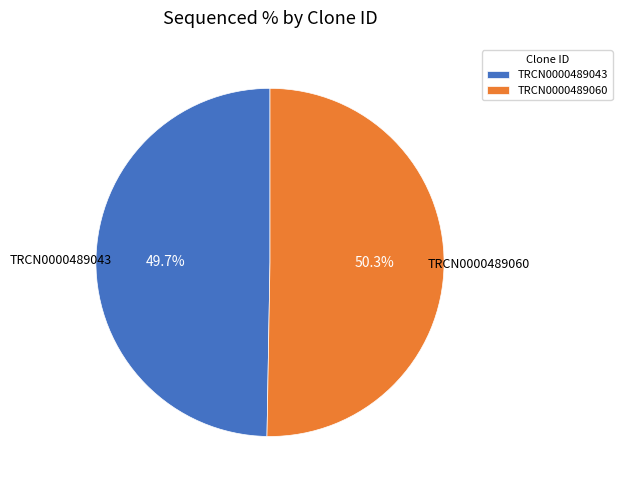

Does any single category account for the majority?

Yes